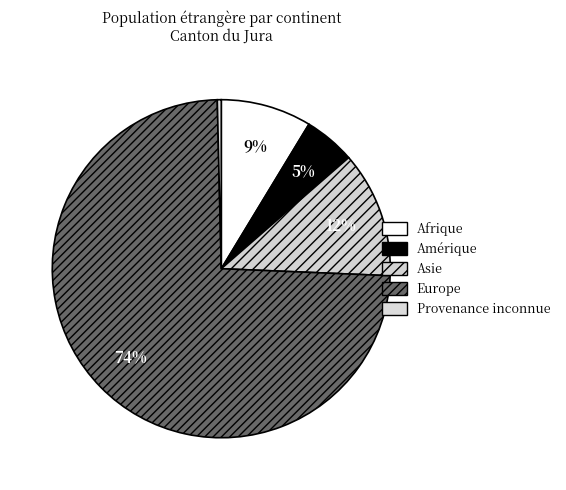

Is there any slice that represents more than half of the pie?

Yes